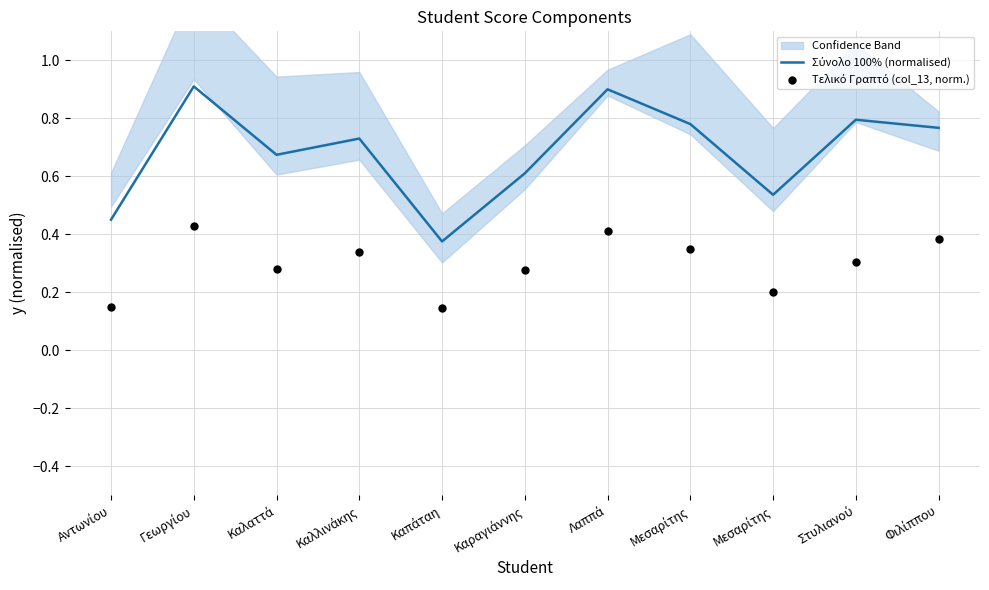

Which series has the largest Y range (max minus min)?

Σύνολο 100% (normalised)